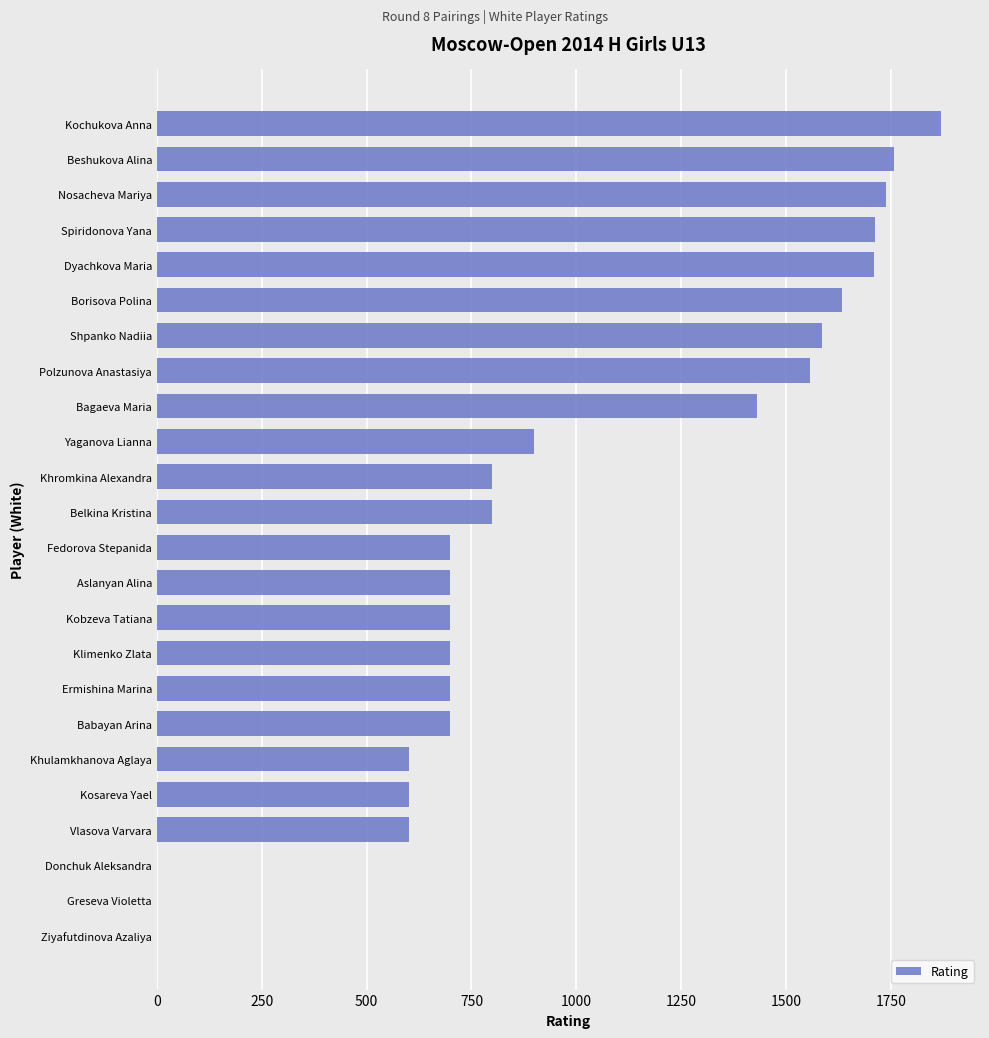

The value at Spiridonova Yana is 2395. True or false?

False